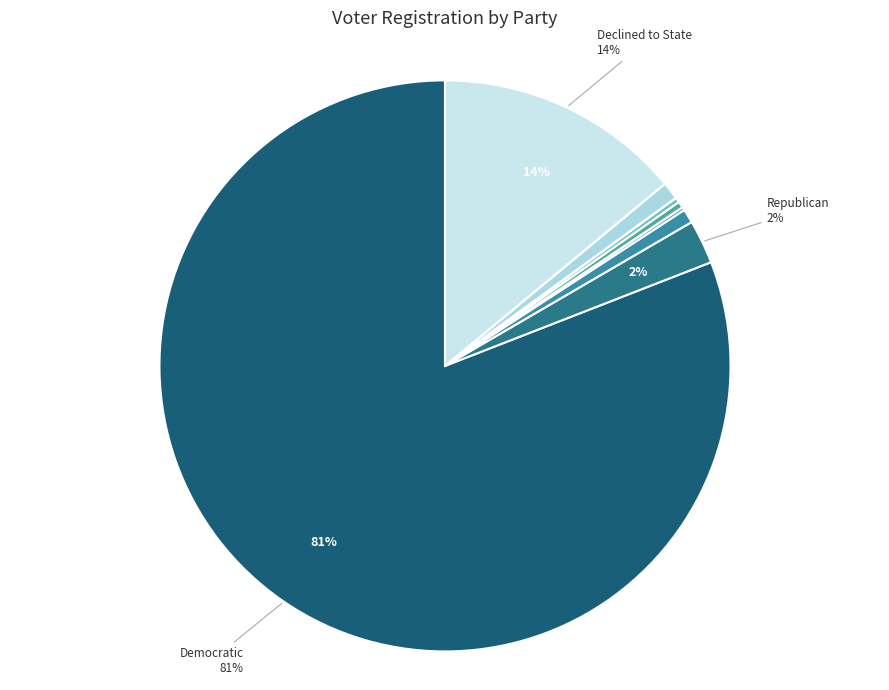

What is the smallest slice in the pie chart?

nlp